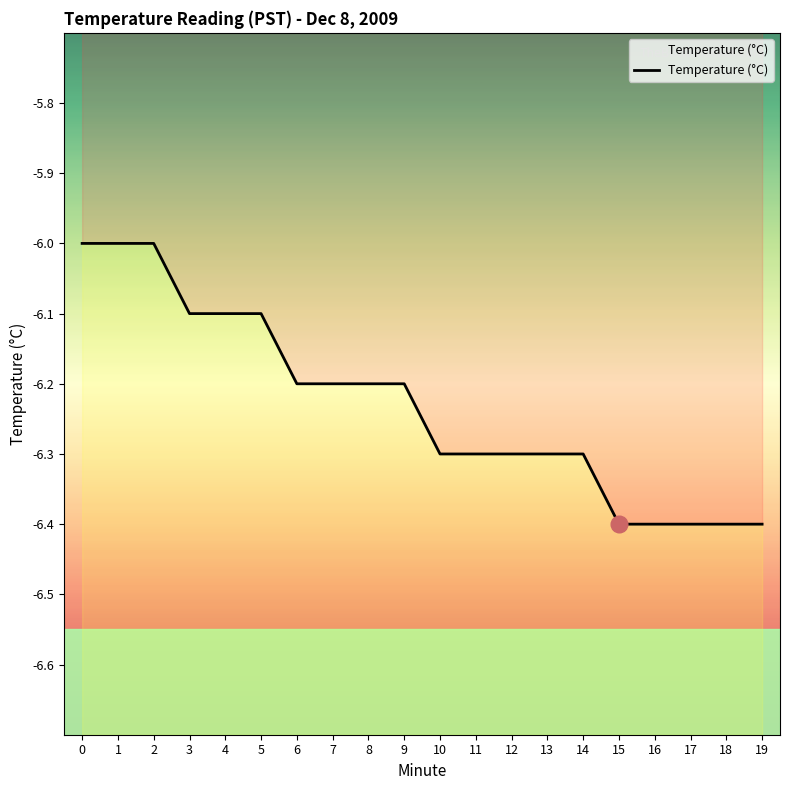

Reading left to right, extract all data points from this chart.

-6.0	-6.0	-6.0	-6.1	-6.1	-6.1	-6.2	-6.2	-6.2	-6.2	-6.3	-6.3	-6.3	-6.3	-6.3	-6.4	-6.4	-6.4	-6.4	-6.4